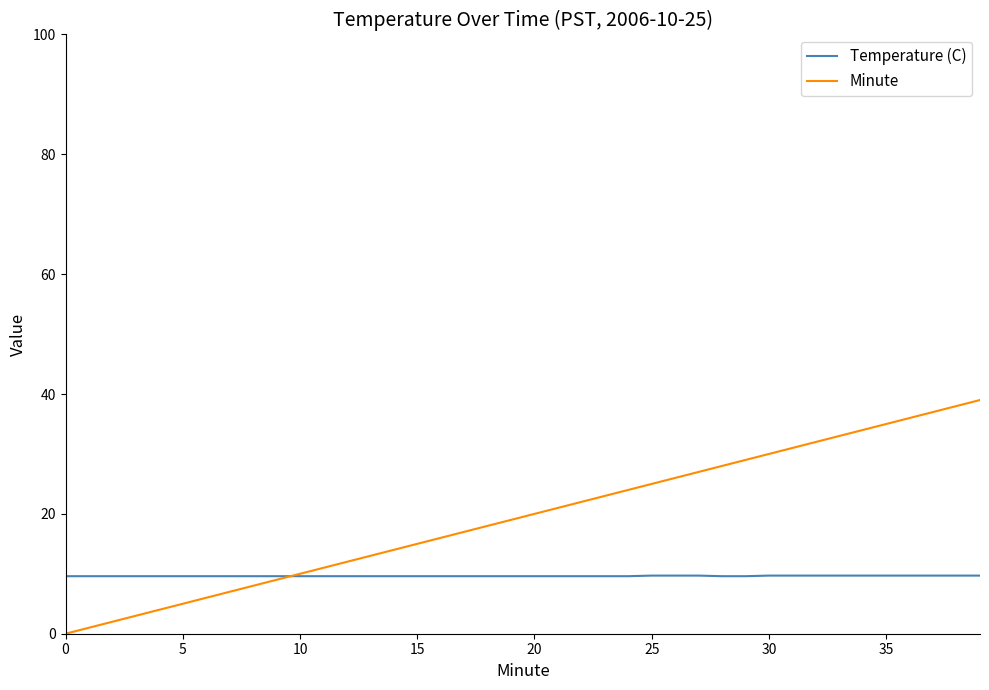

What is the maximum value for Temperature (C)?

9.7